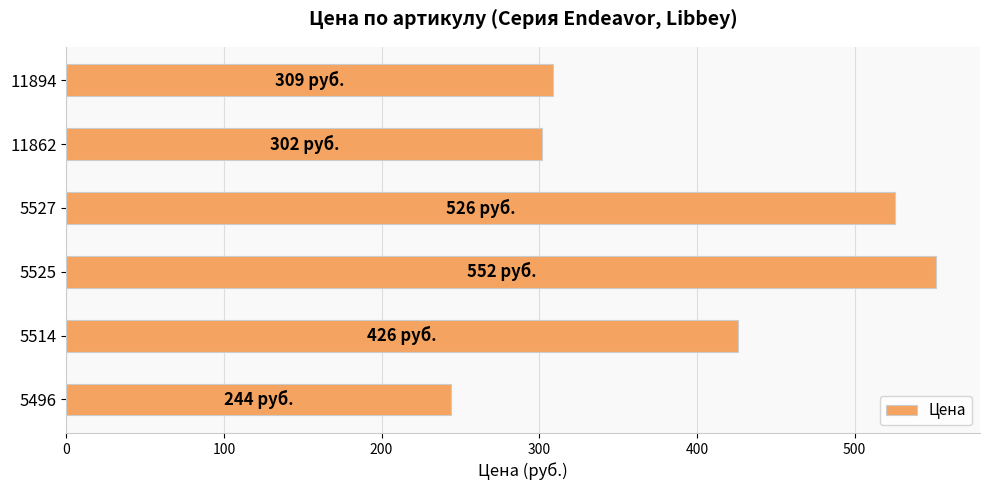

What is the greatest value displayed?

552